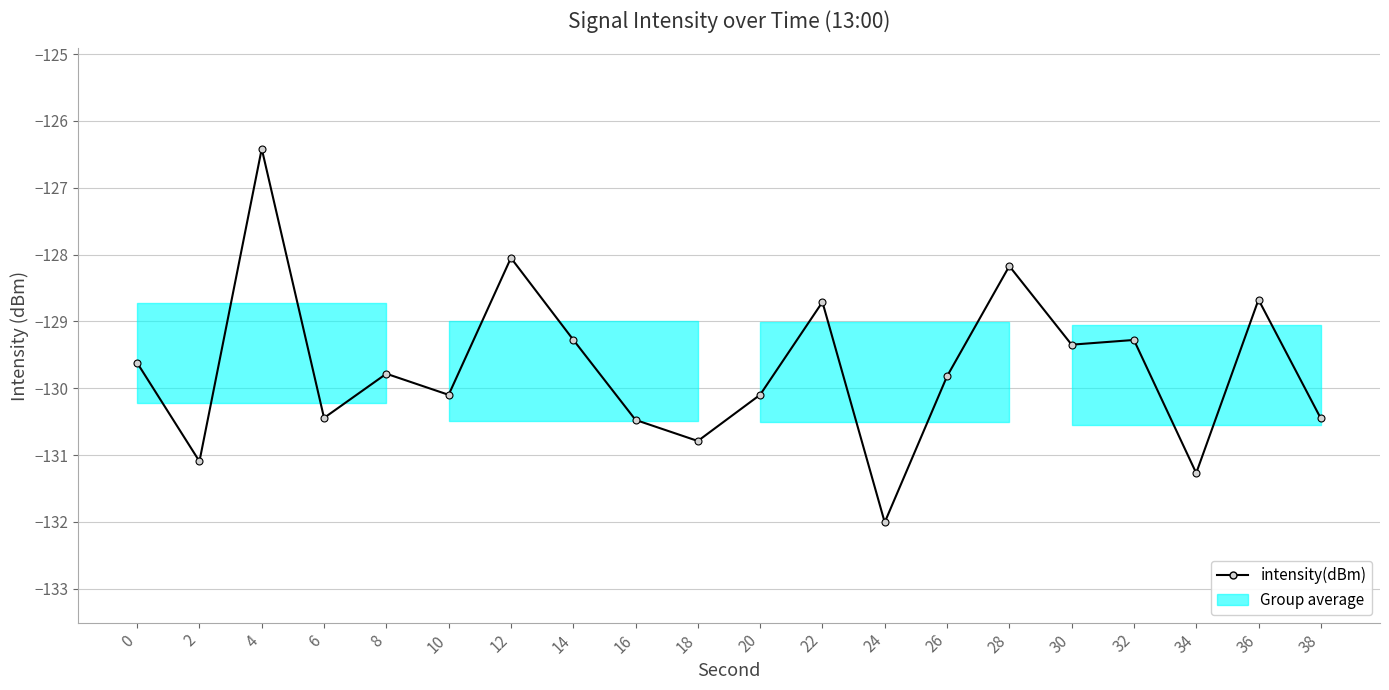

At which category does the chart reach its peak across all series?

4